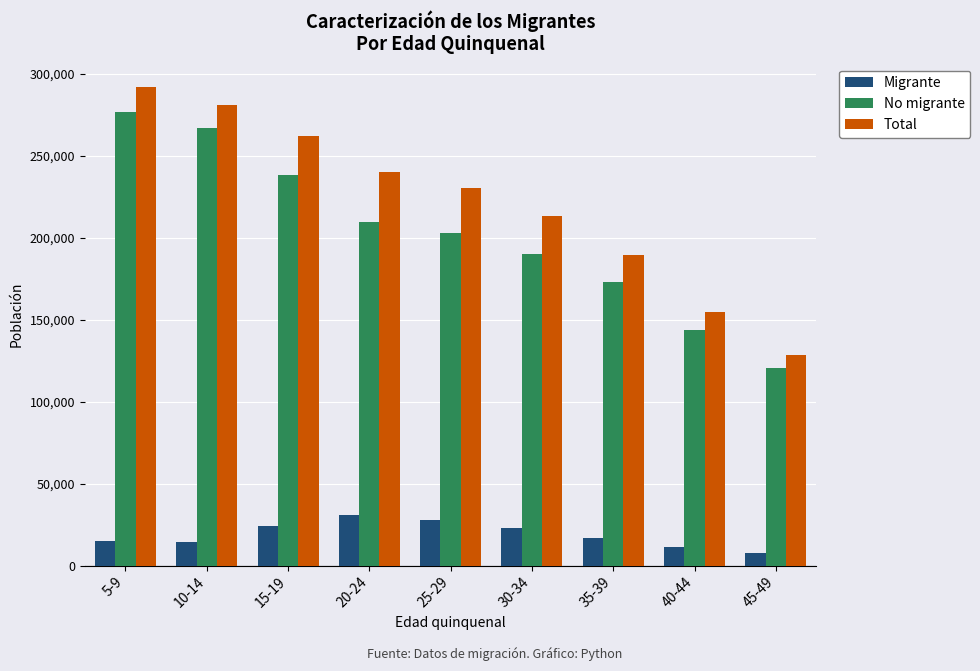

What is the highest value of the Total series?

291598